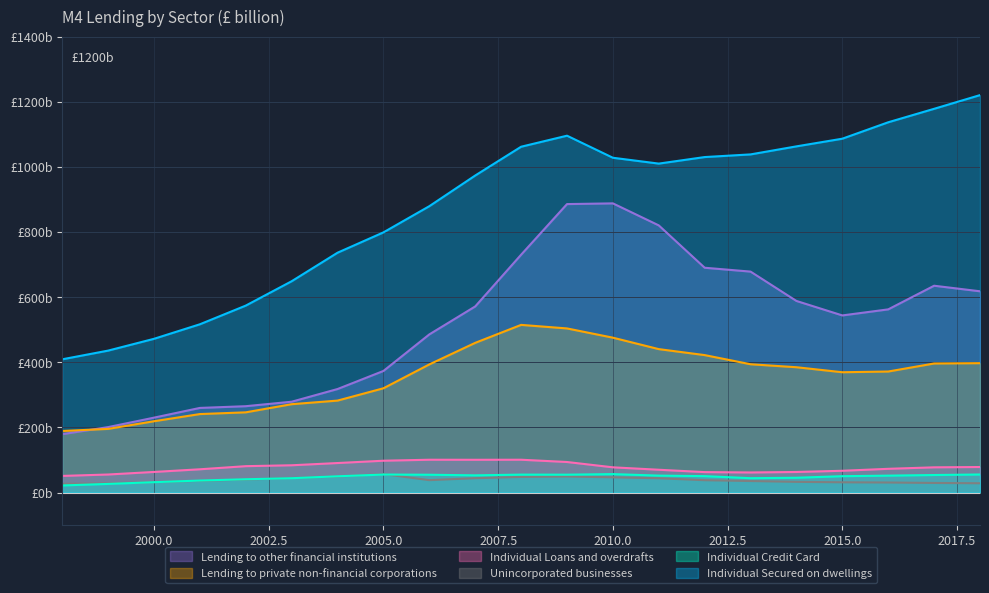

Is it true that Unincorporated businesses equals 25.5 at 2002?

False